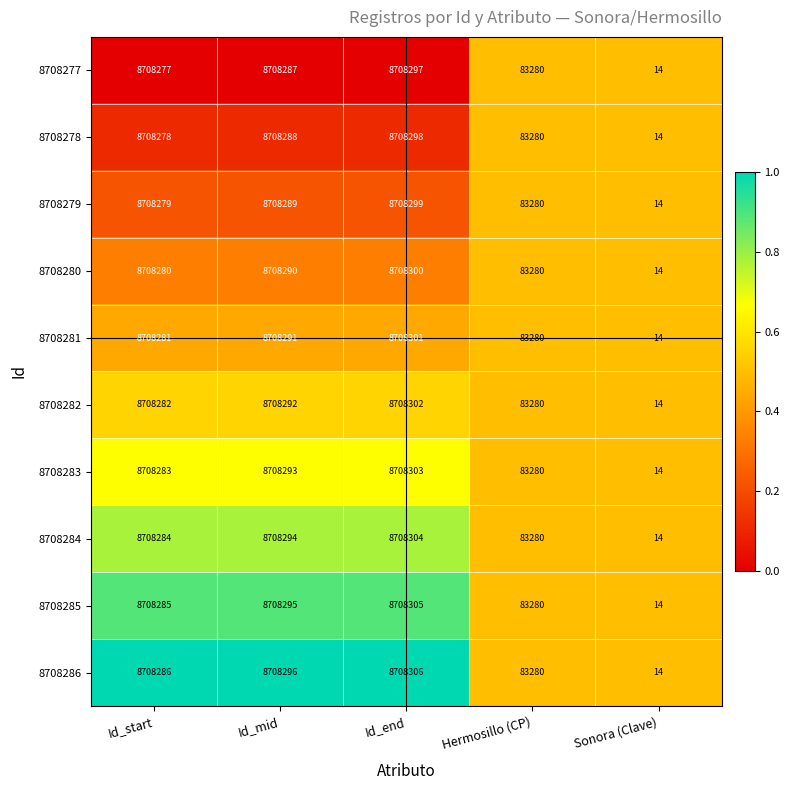

What is the total value across all series at Hermosillo (CP)?

832800